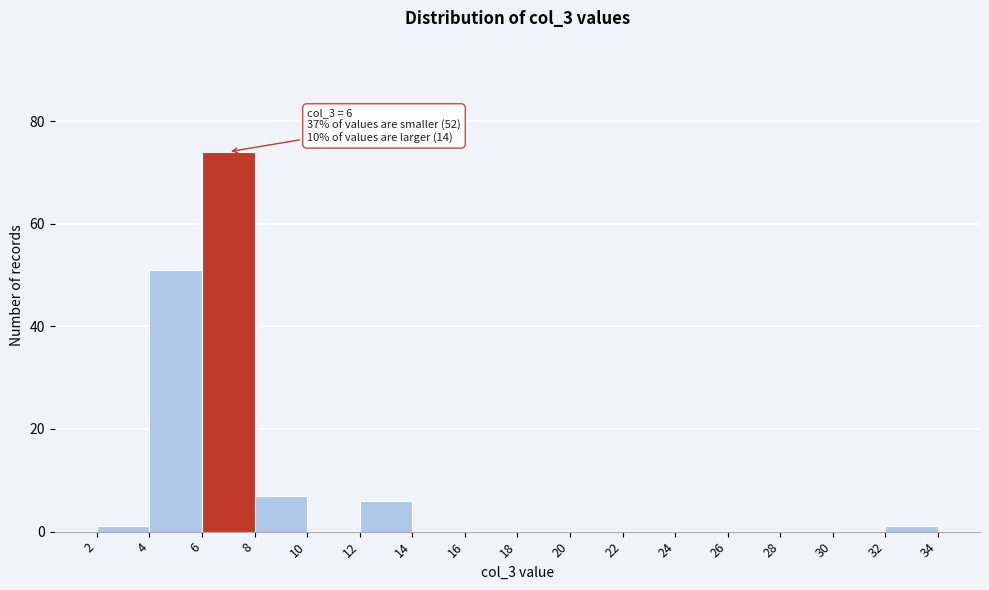

Which range on the x-axis has the tallest bar?

6 to 8